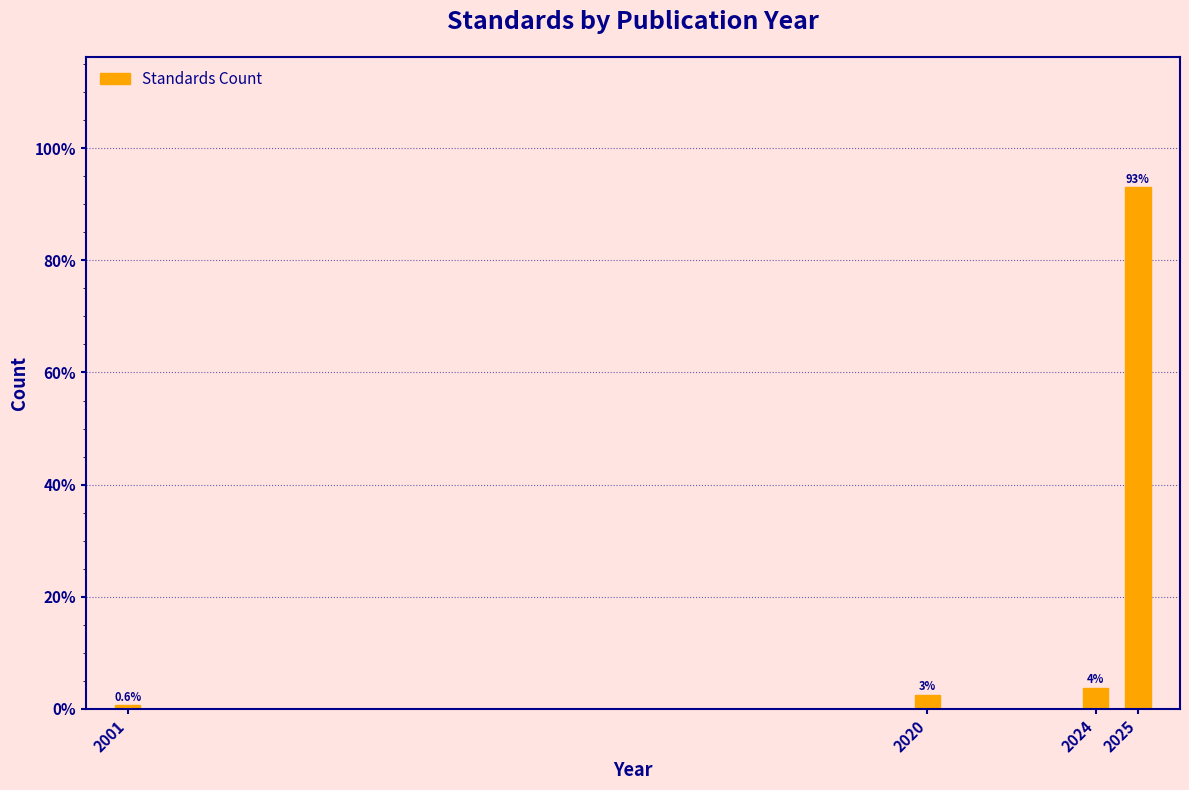

Where is the data nearest to the value 46?

2024